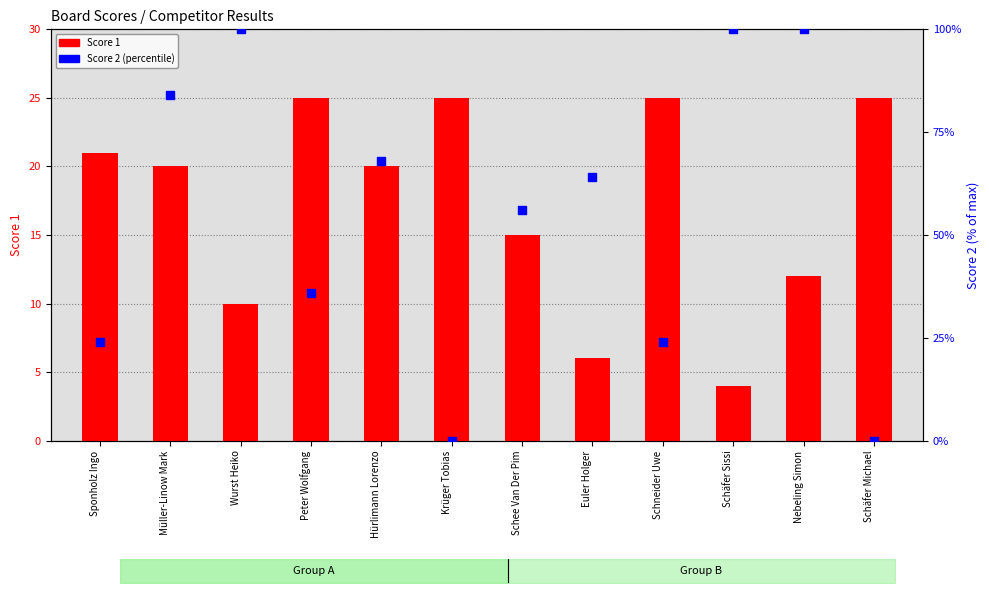

What are all the series names shown in the legend?

Score 1, Score 2